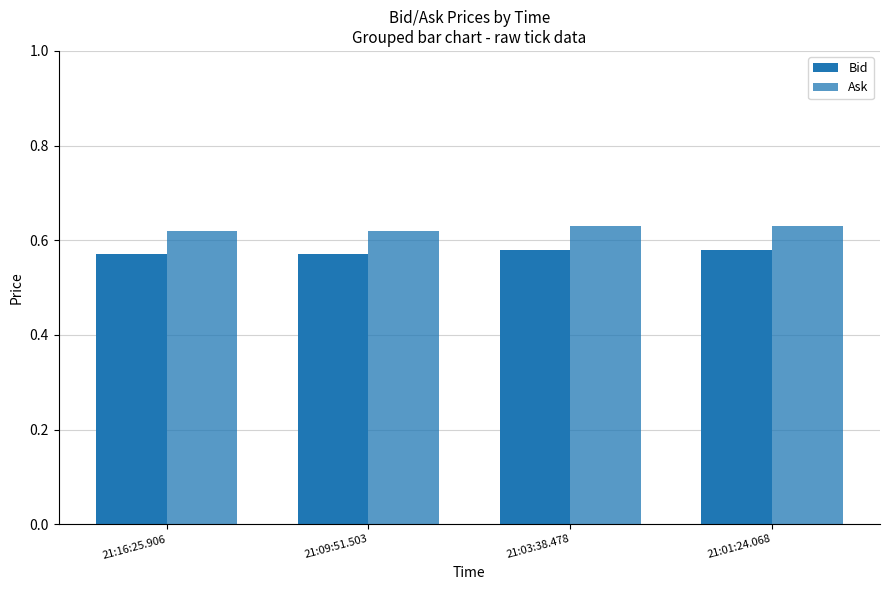

What is the greatest value displayed?

0.6